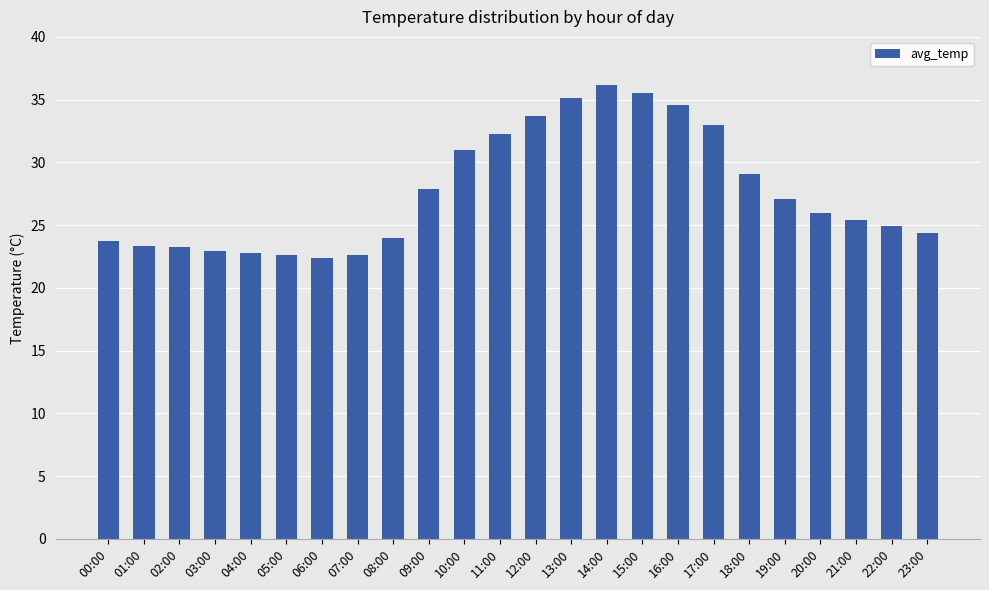

The value at 23:00 is 13.3. True or false?

False